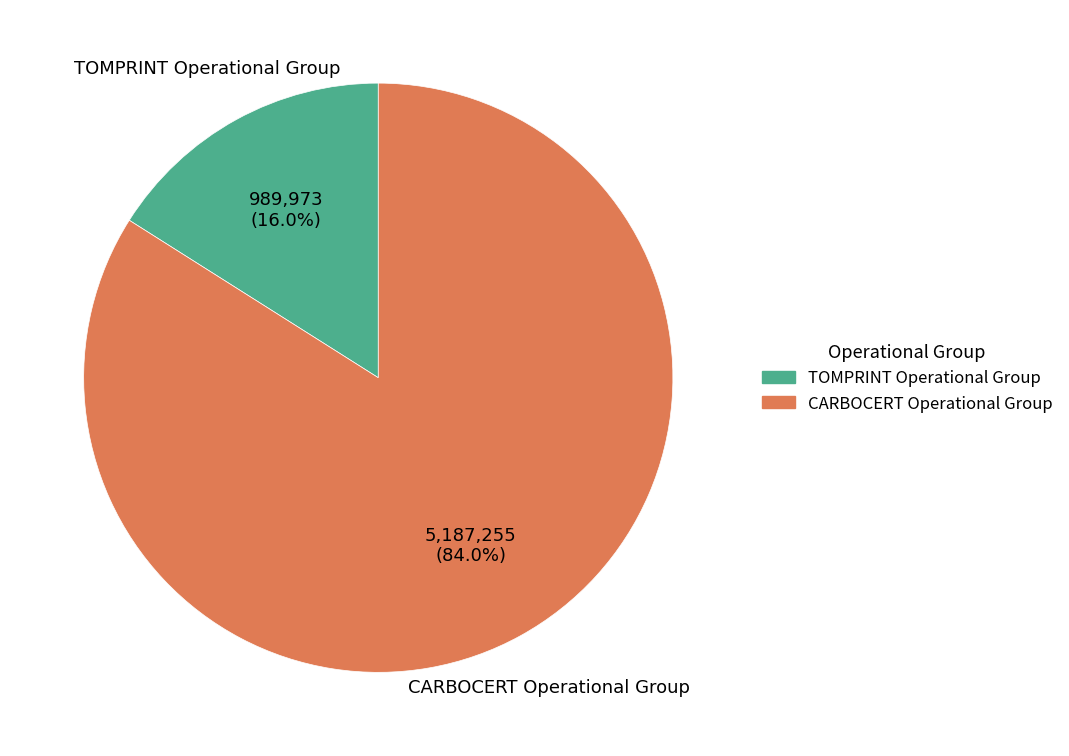

Does CARBOCERT Operational Group represent more than half of the total?

Yes